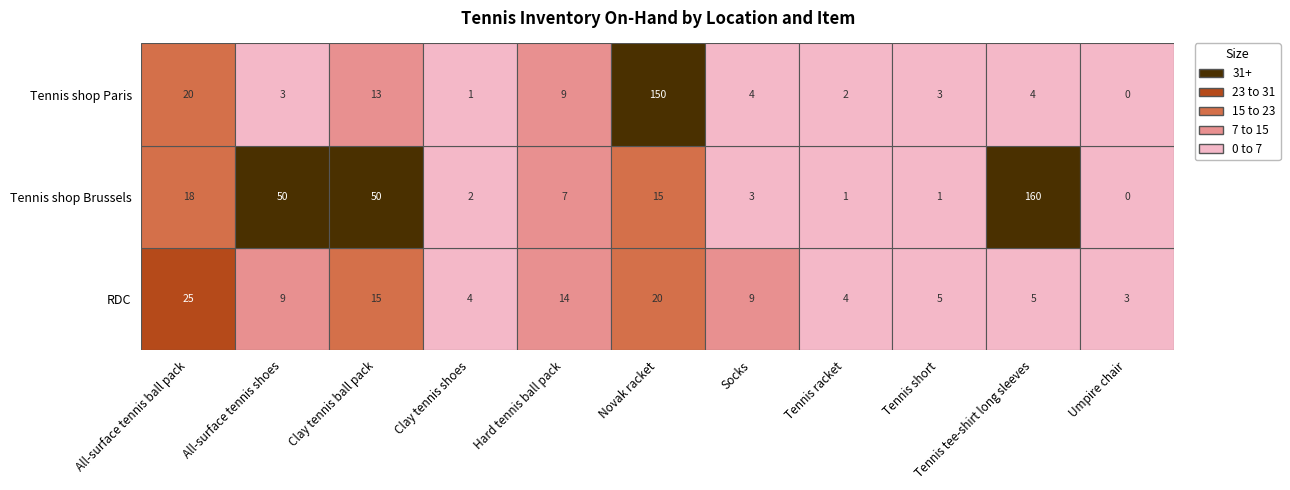

At how many categories does at least one series exceed 142?

2